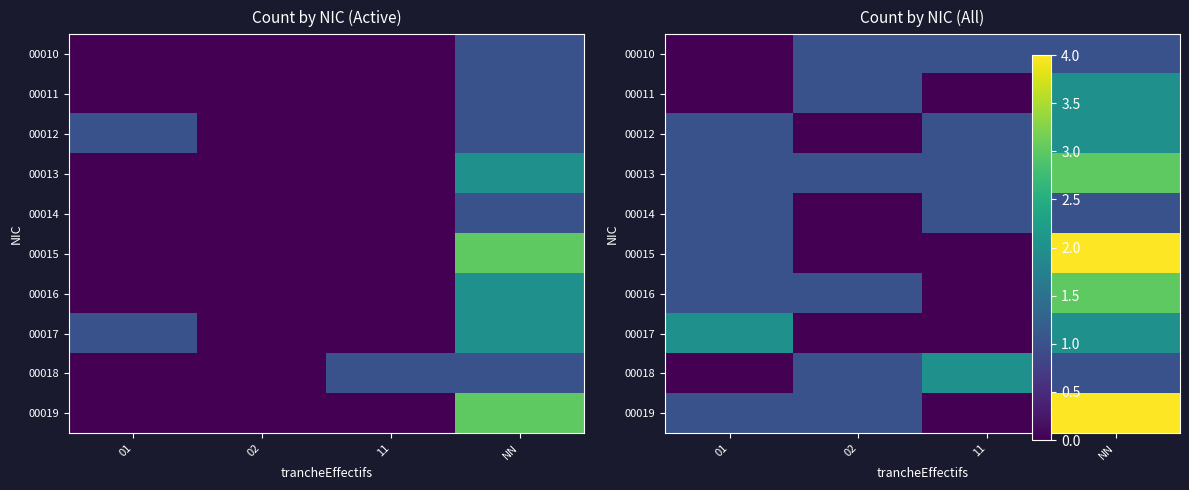

What is the sum of the 00018 values at 01 and NN?

1